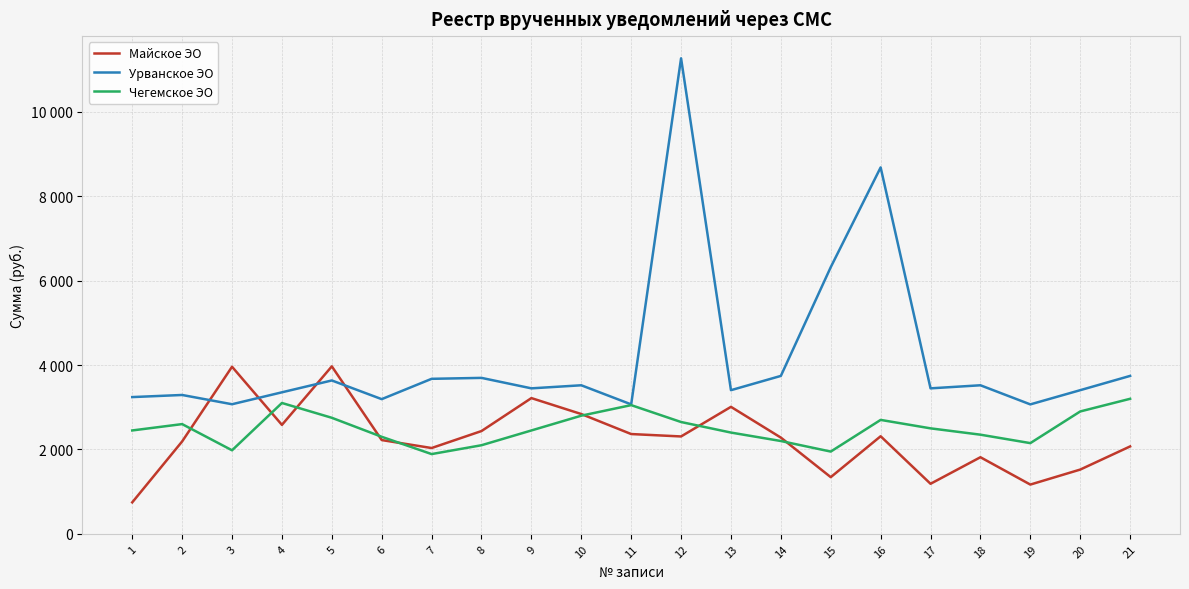

Which category has the lowest value in the Майское ЭО series?

1